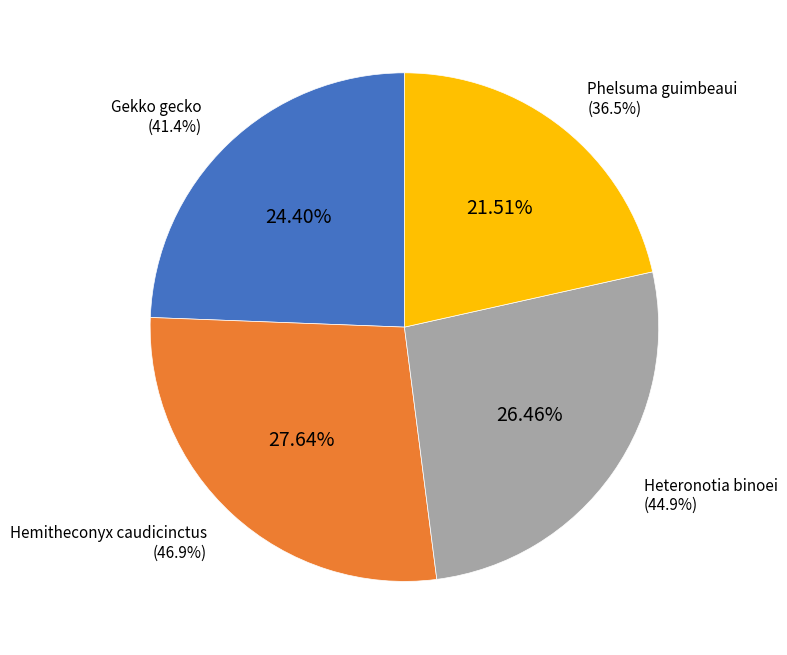

To the nearest percent, what portion does Phelsuma guimbeaui represent?

22%